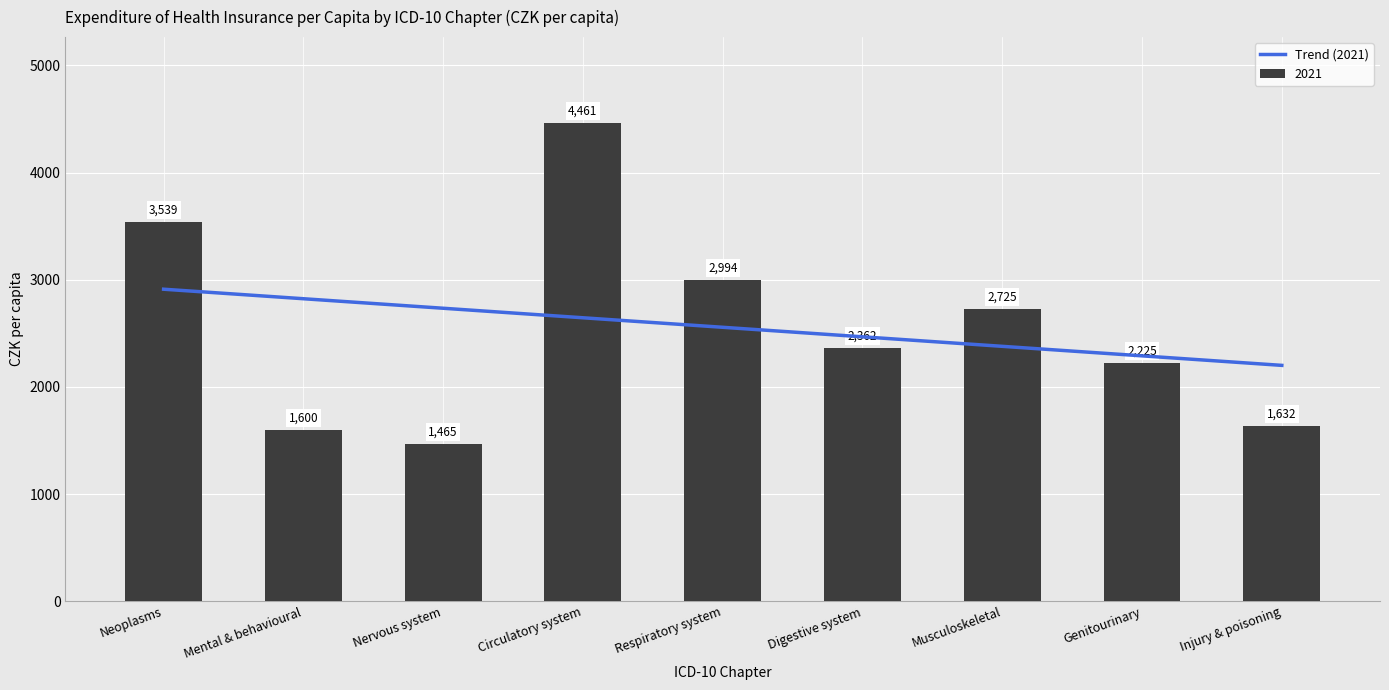

What is the sum of all values?

23003.4